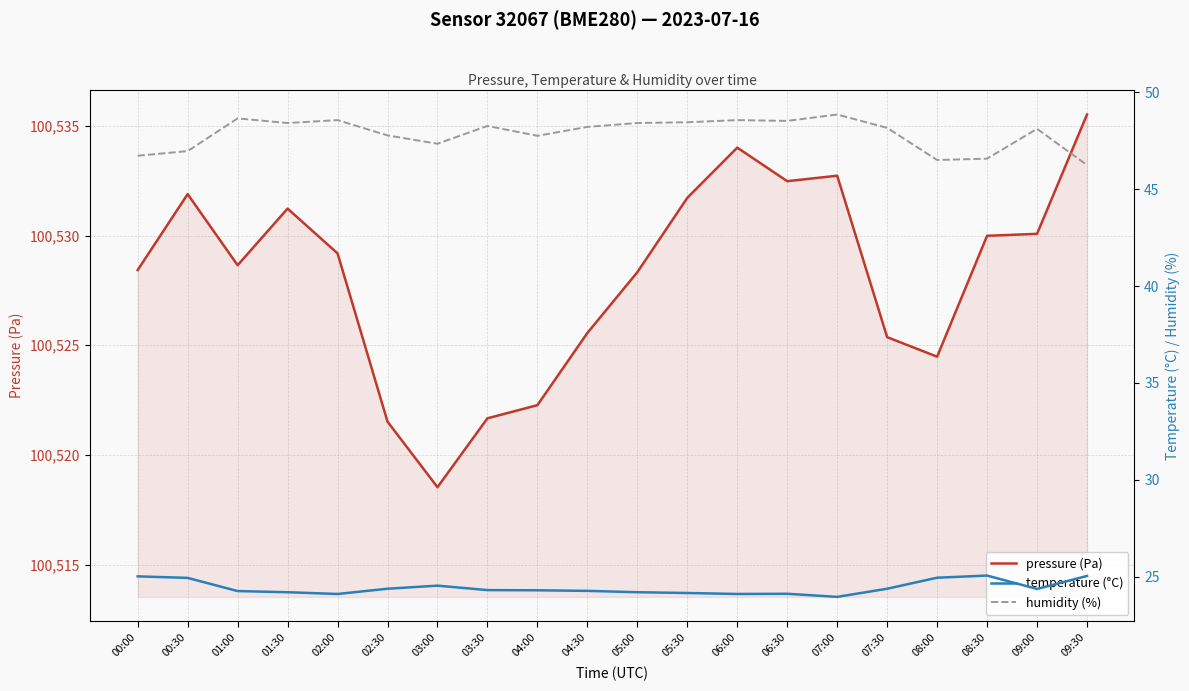

Which series has the largest total across all categories?

pressure (Pa)